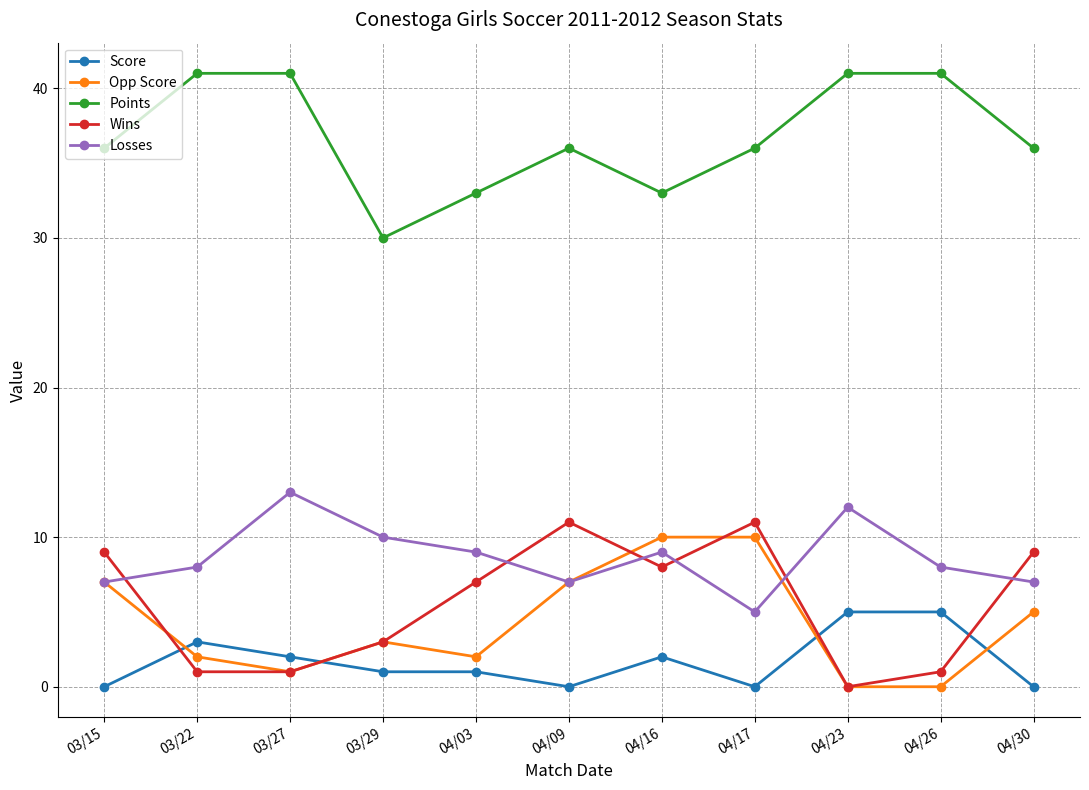

How many data points in Wins are less than 7?

5